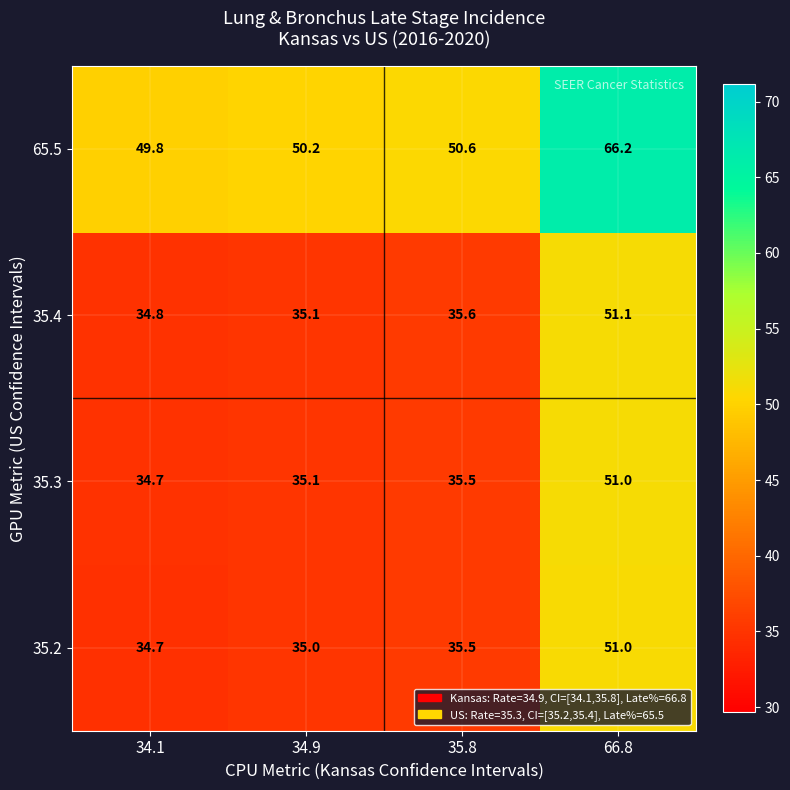

Which series changed the most between 34.1 and 66.8?

65.5